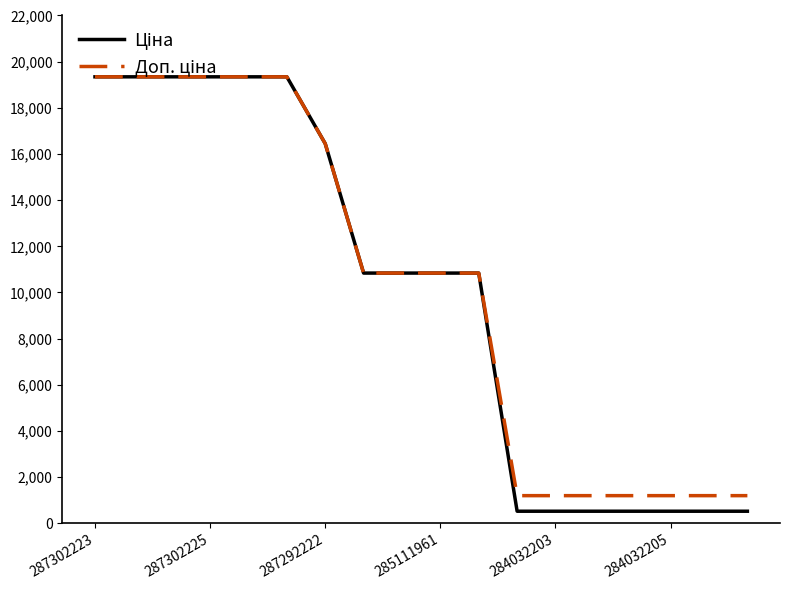

Does the chart have visible grid lines?

No